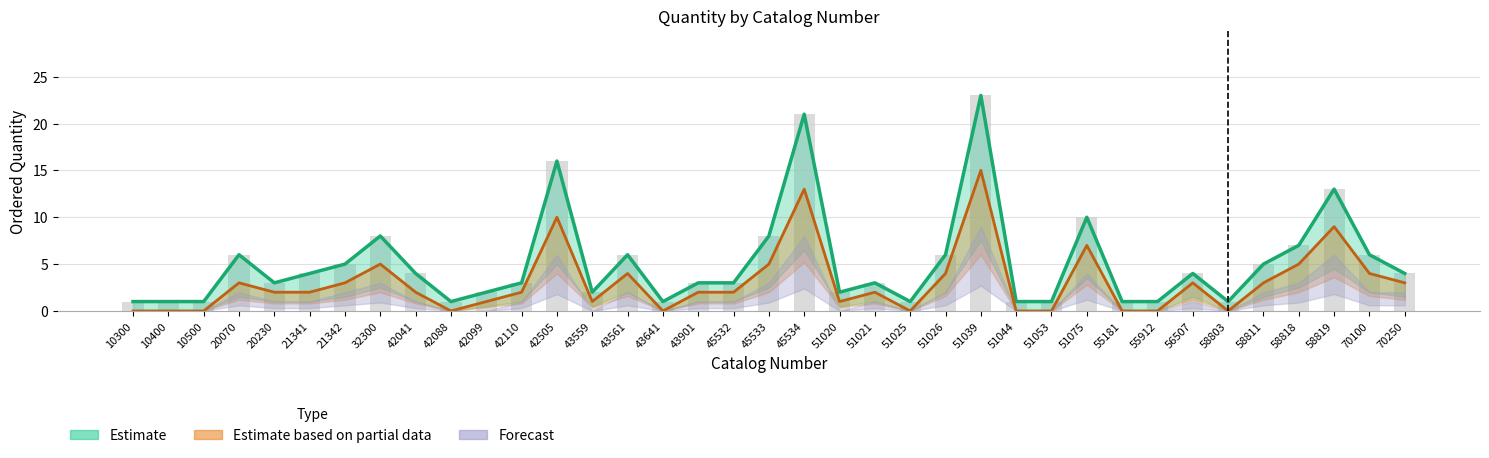

What is the sum of all Estimate values?

188